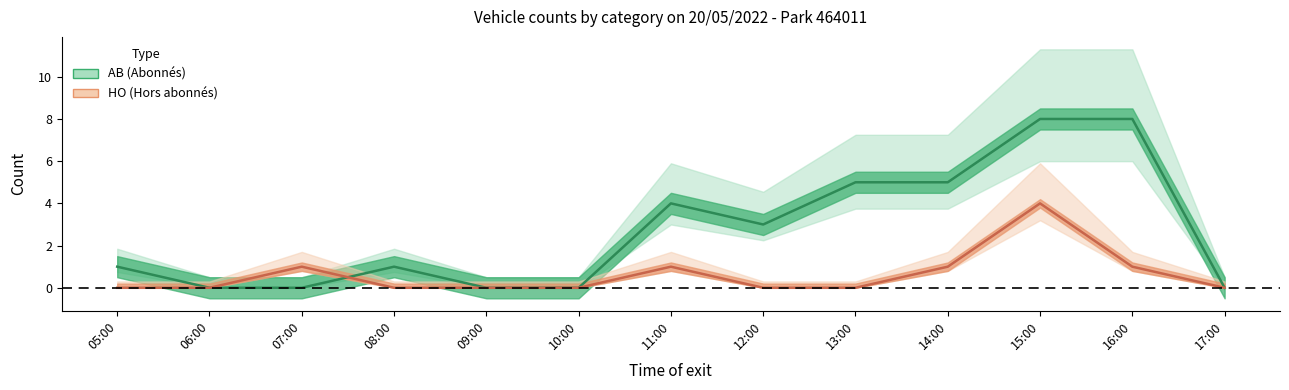

How many categories are shown in the chart?

13